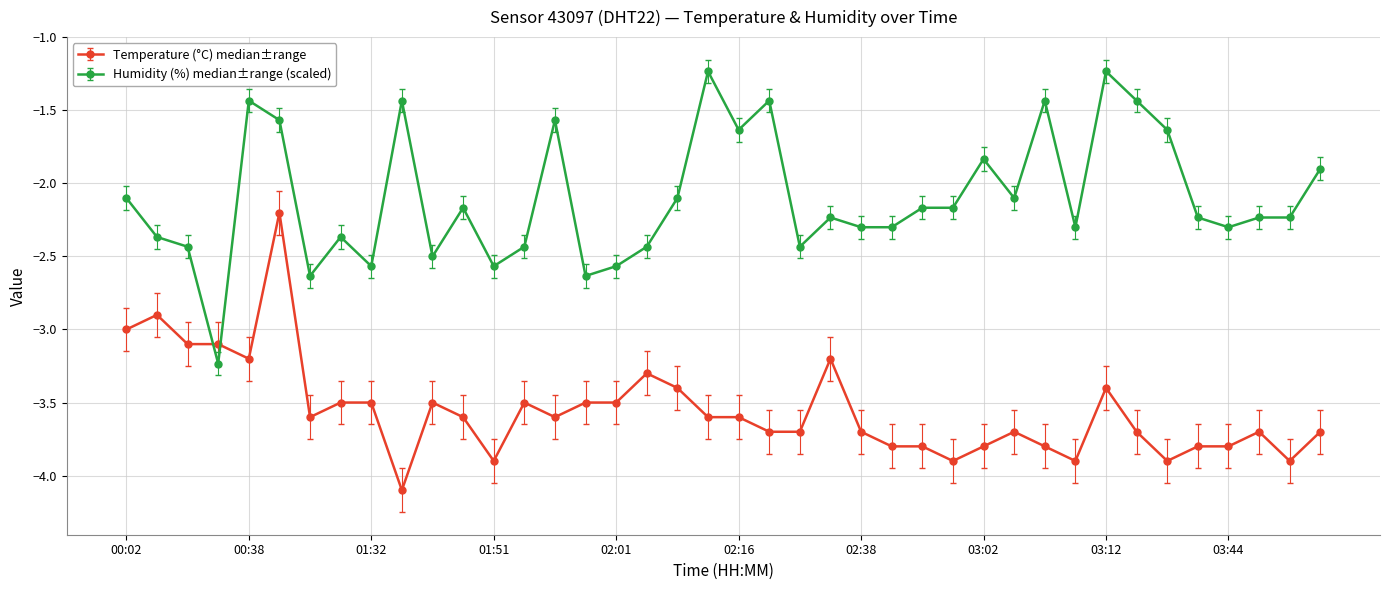

Is this an area chart (filled region under the line)?

No